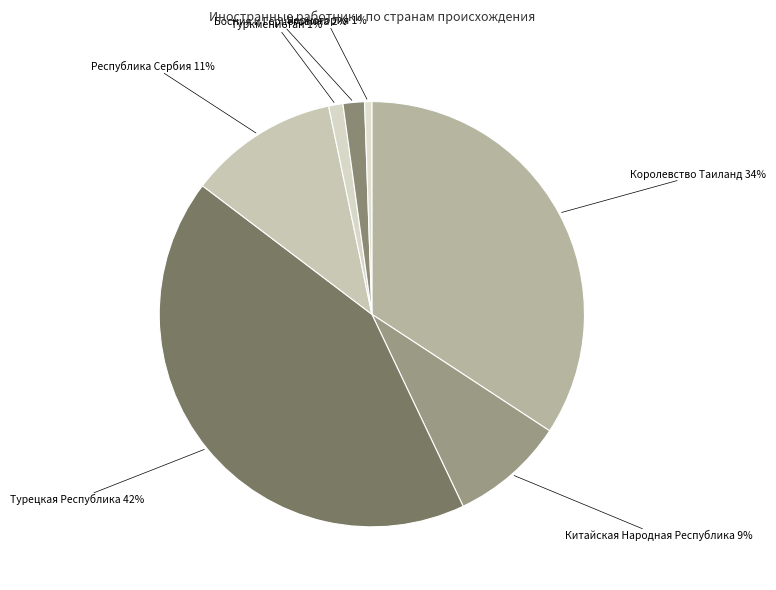

How many slices are in this pie chart?

7